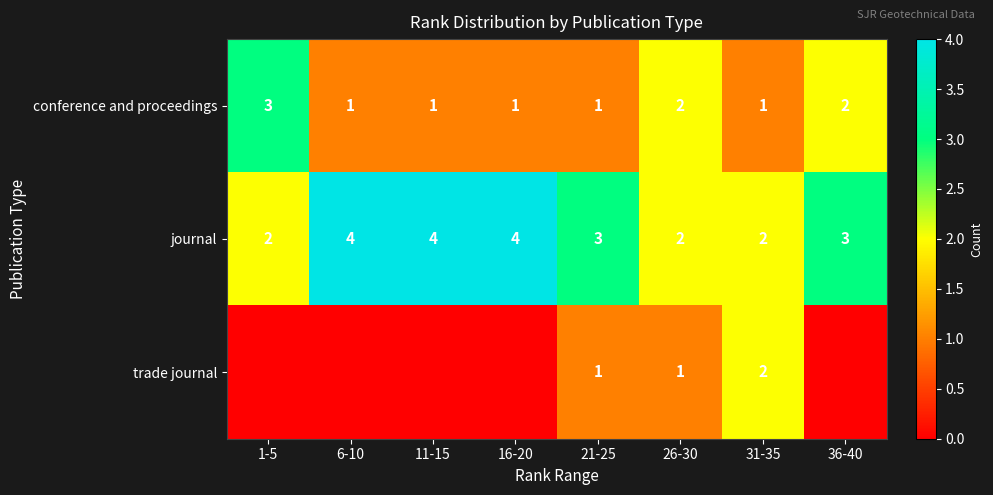

At which label does journal first exceed 3?

6-10